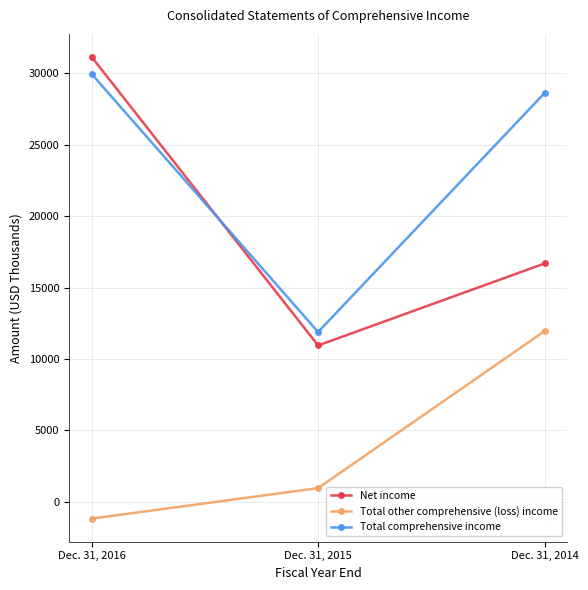

How many series are shown in this chart?

3